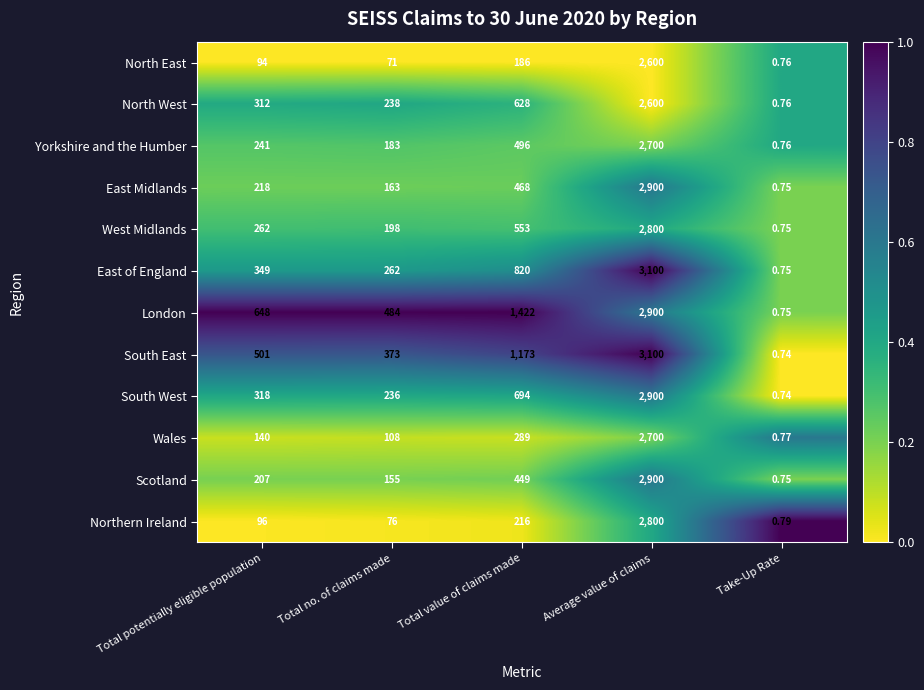

Which series has the widest spread of values?

South East